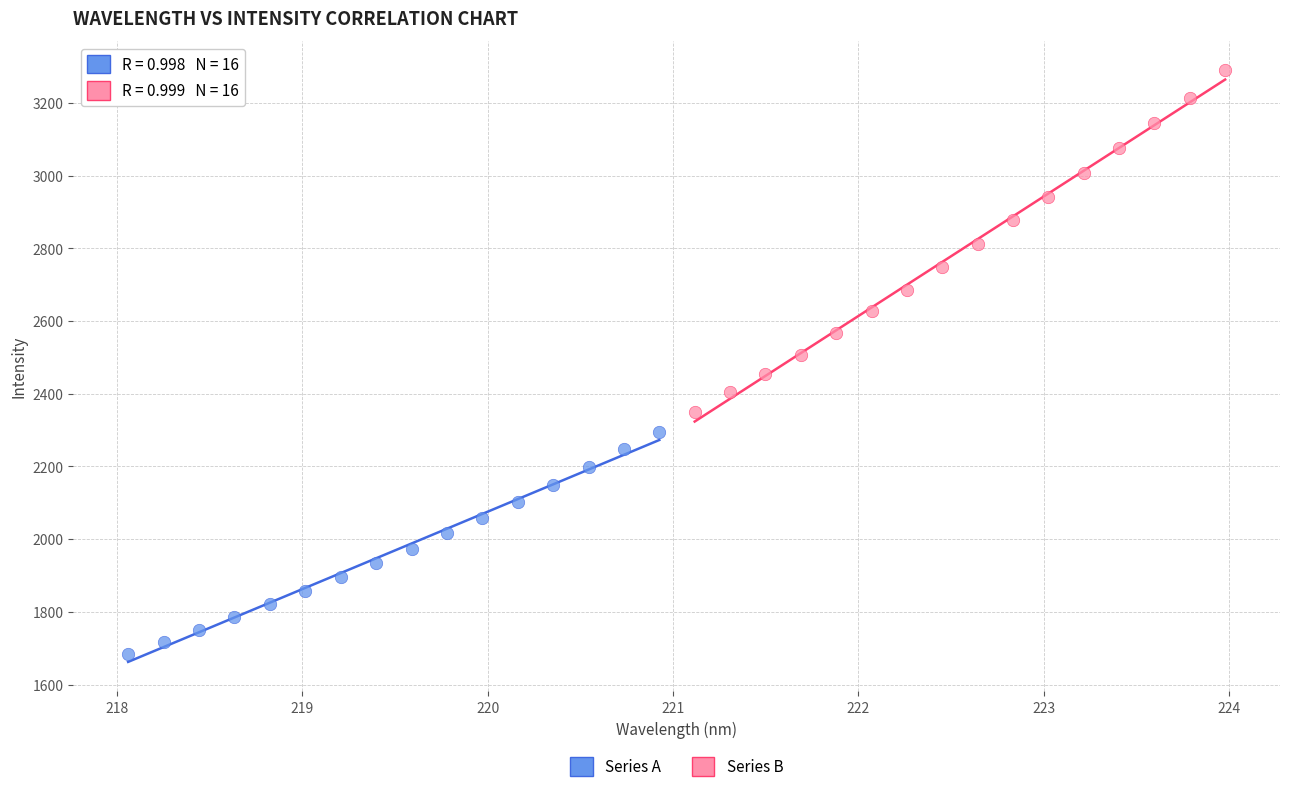

Which series contains the highest Y value?

Series B